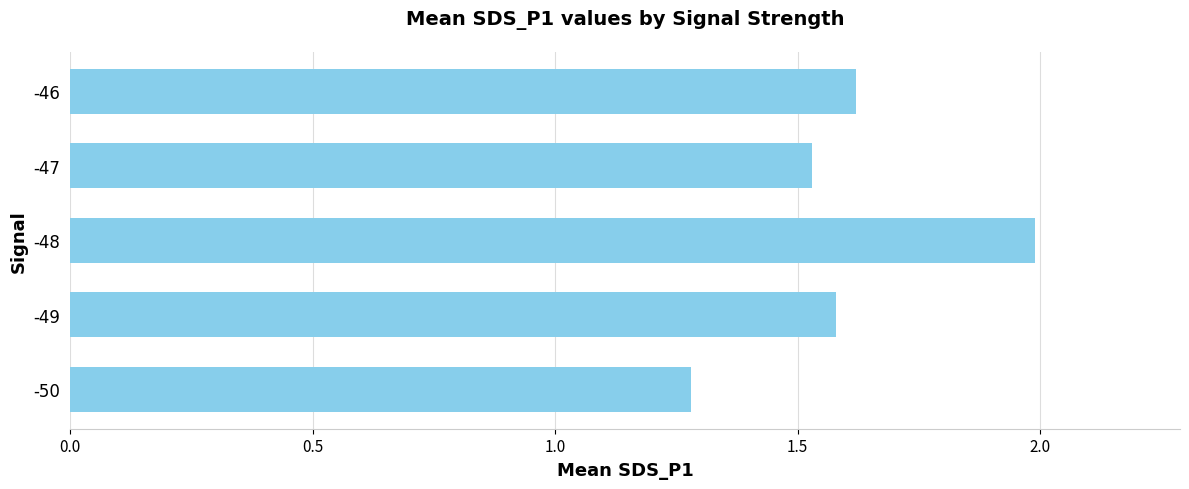

What is the average value?

1.6